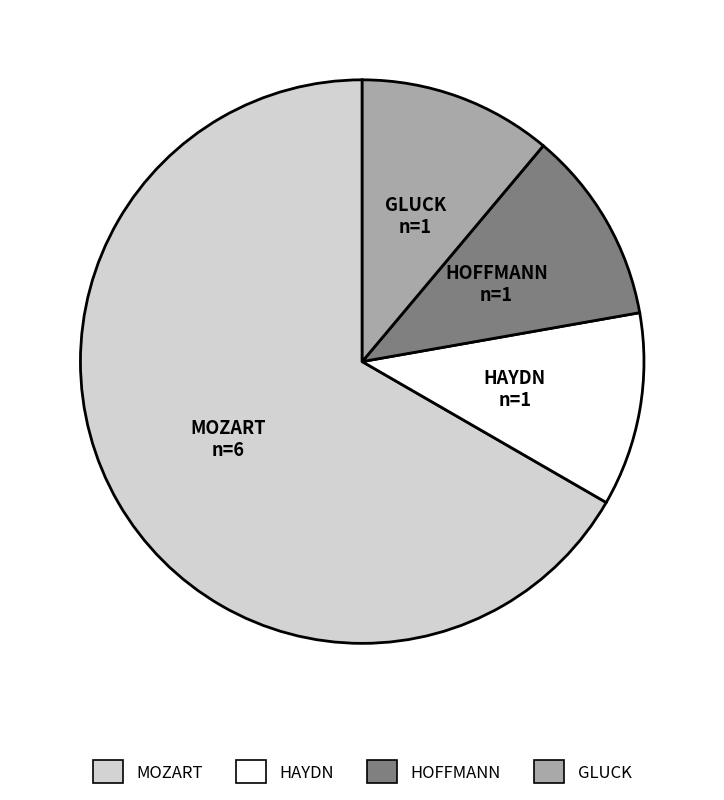

What is the ratio of the value at GLUCK to the value at HAYDN?

1.0